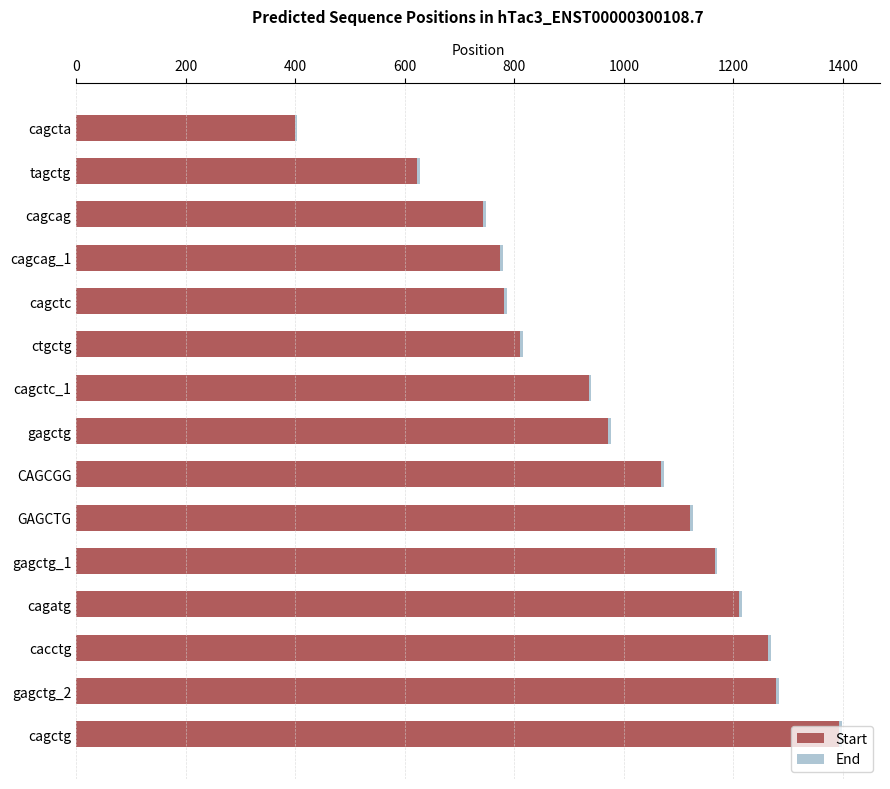

Is it true that Start equals 1121 at GAGCTG?

True